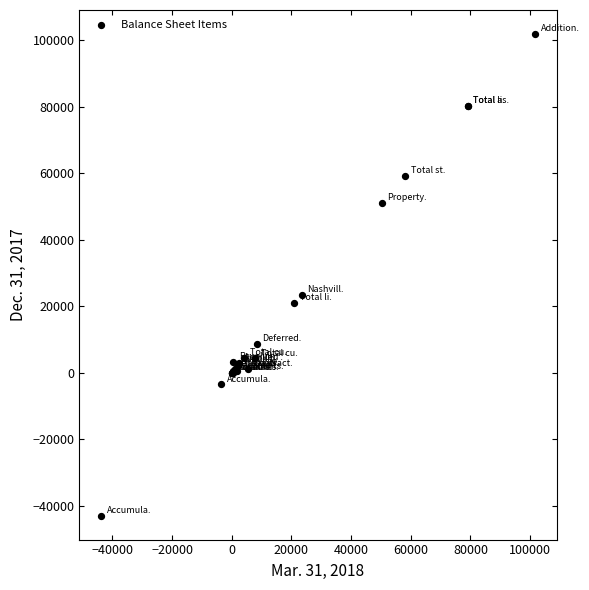

What Y value in the scatter plot is closest to 29493?

23545